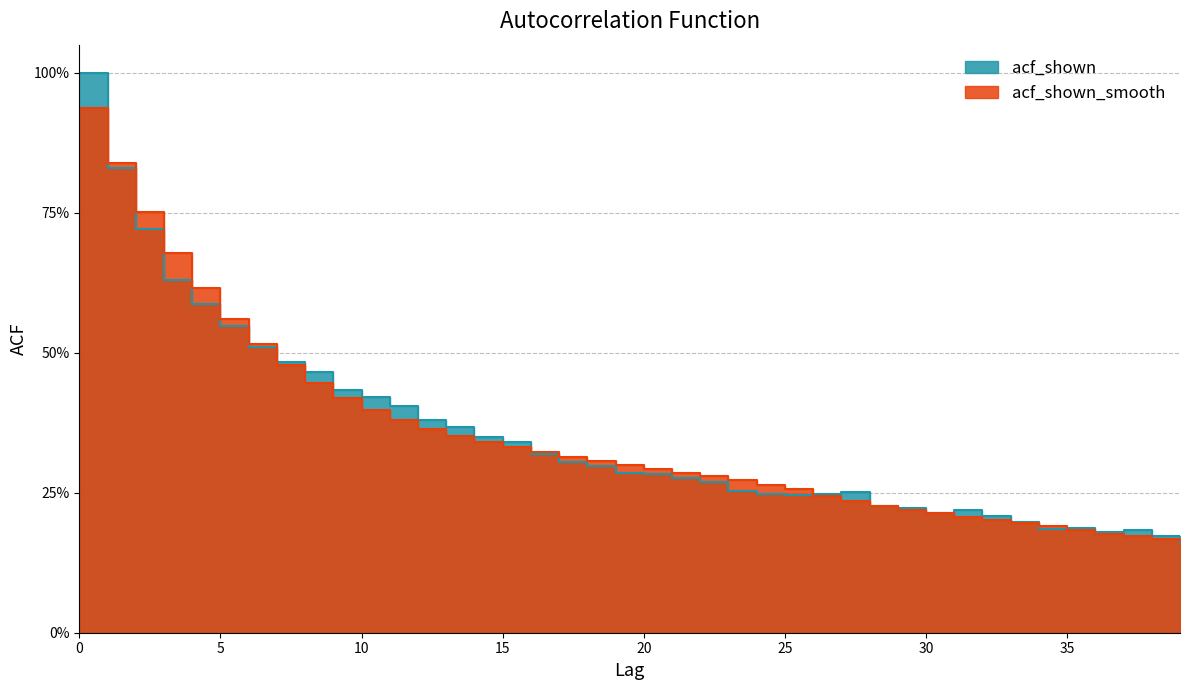

What is the value of the acf_shown point at the 12th from the left?

0.4